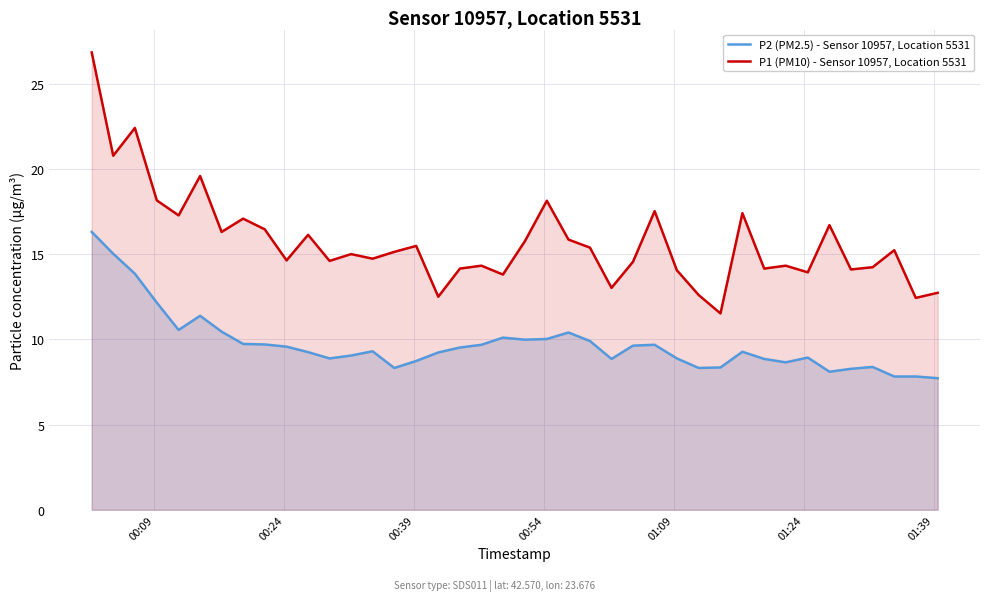

What is the value of the P1 (PM10) - Sensor 10957, Location 5531 point at the 31st from the left?

17.4